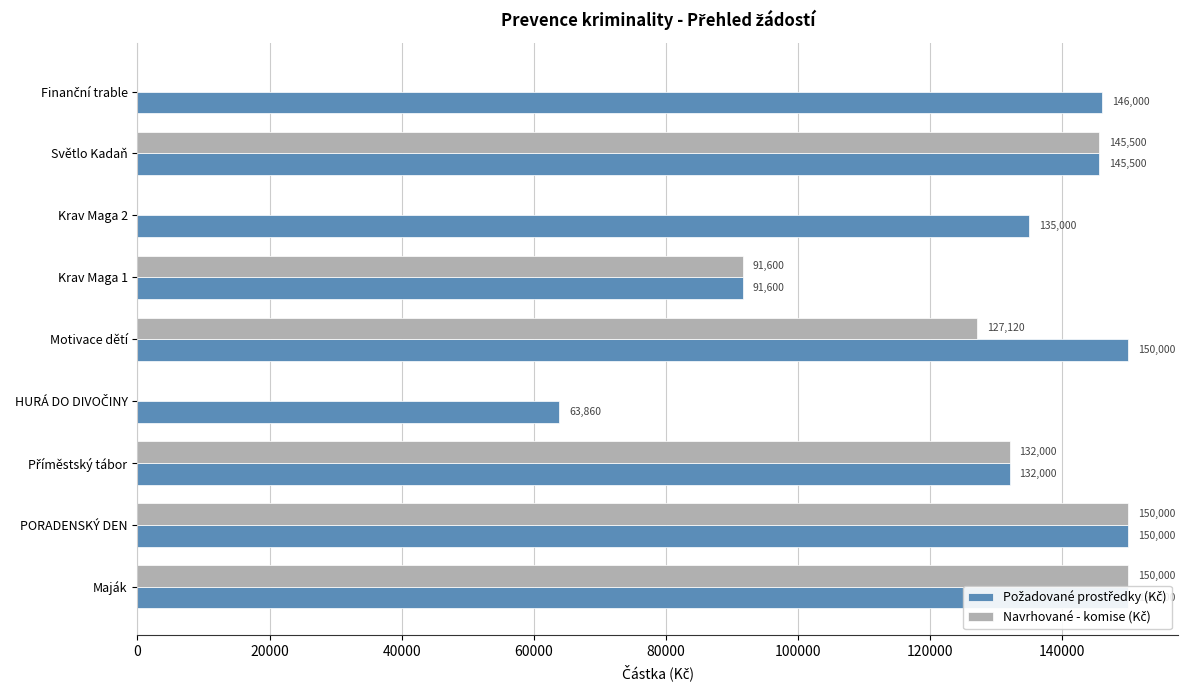

What is the maximum value shown in the chart?

150000